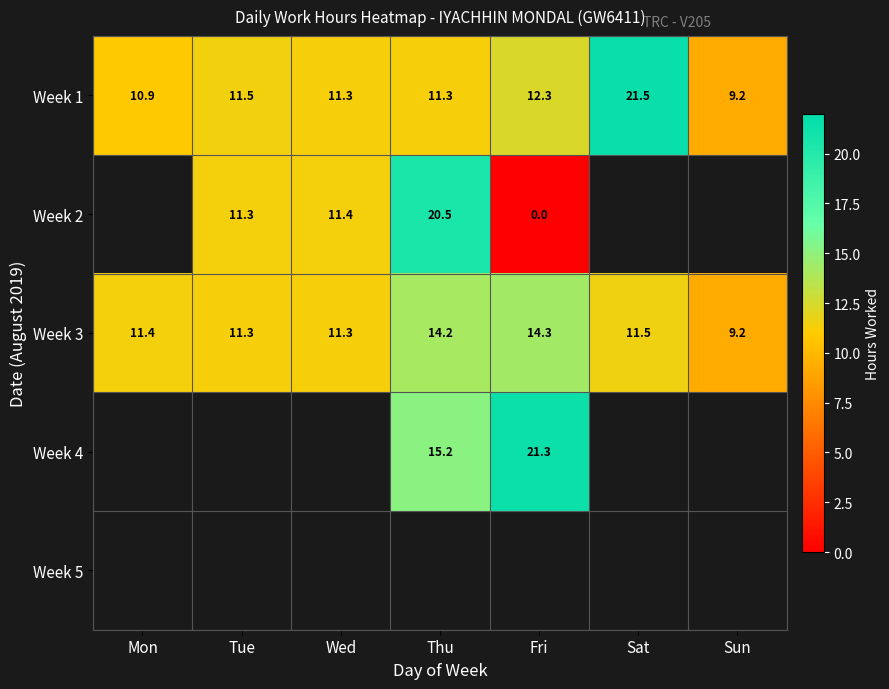

Is the value of Week 4 at Fri greater than the value of Week 3 at Sat?

Yes